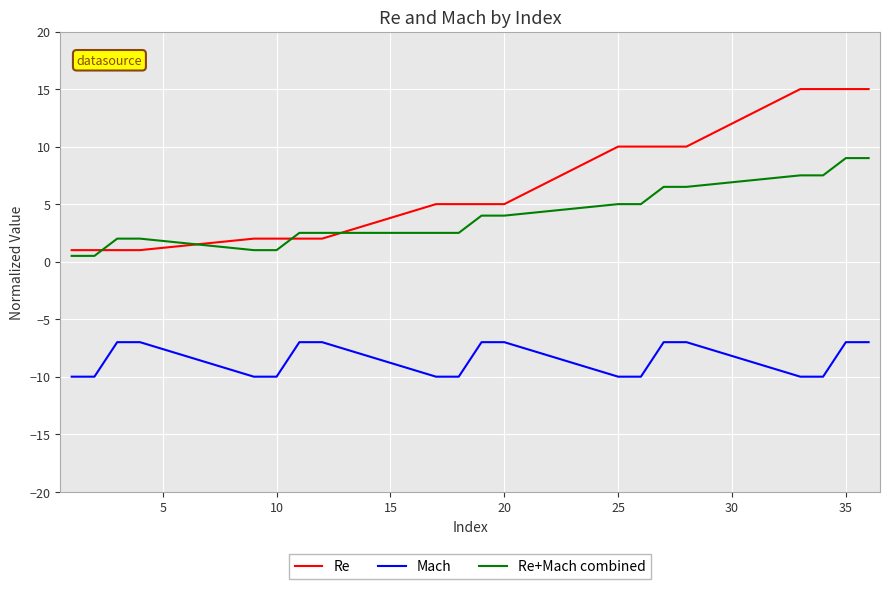

What is the highest value of the Mach series?

-7.0